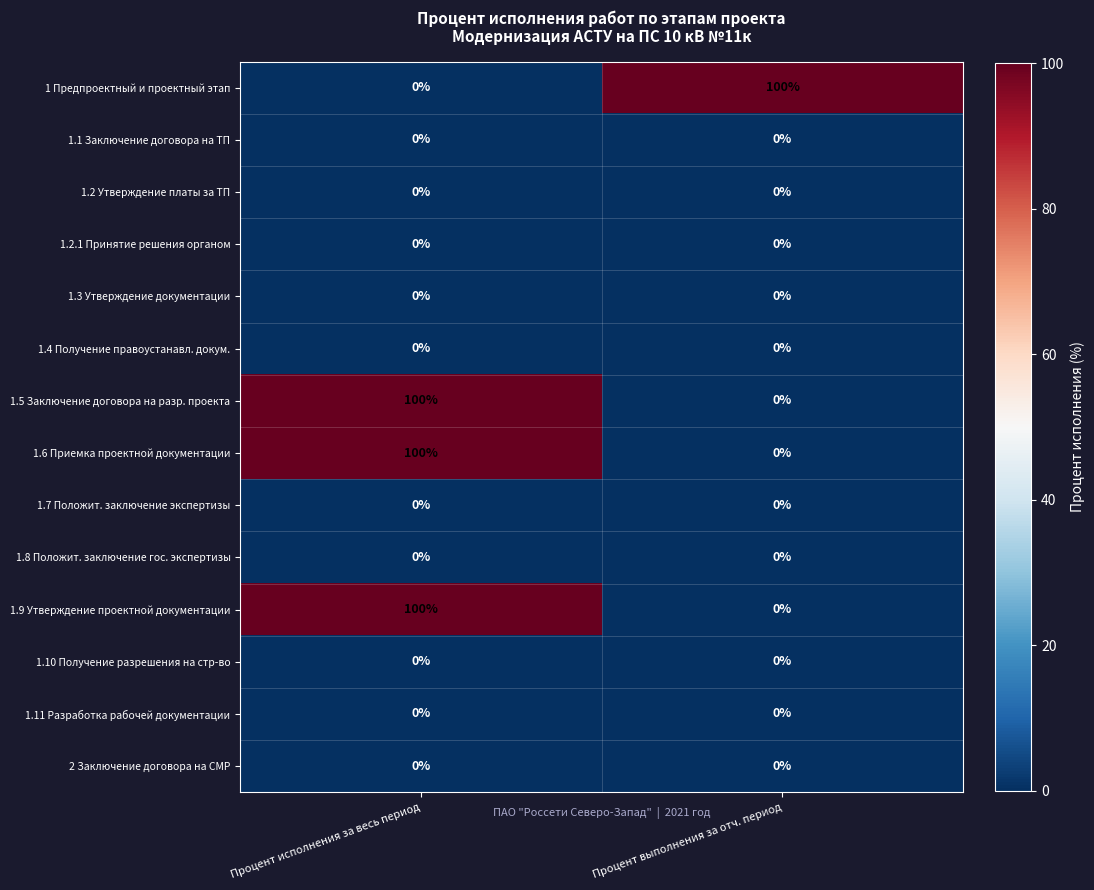

What is the greatest value displayed?

100